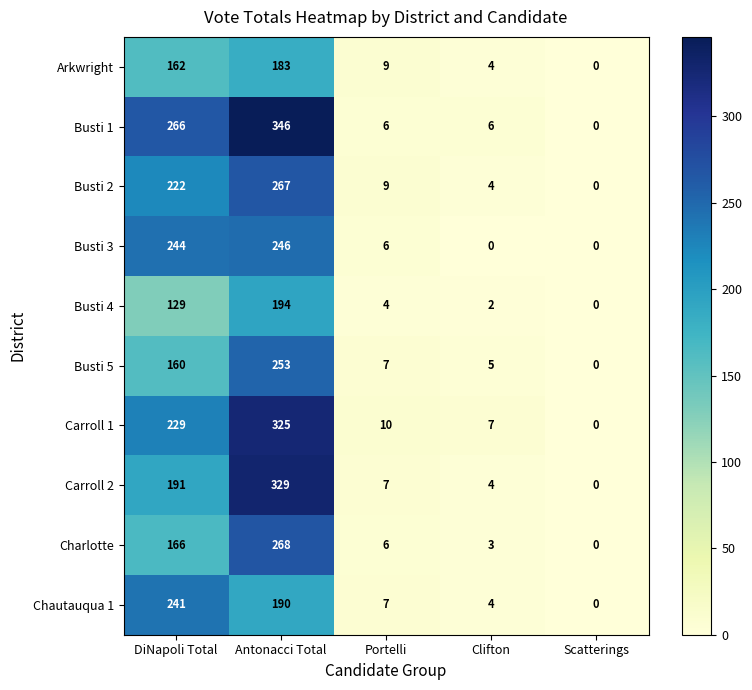

At which label does Busti 2 first exceed 9?

DiNapoli Total